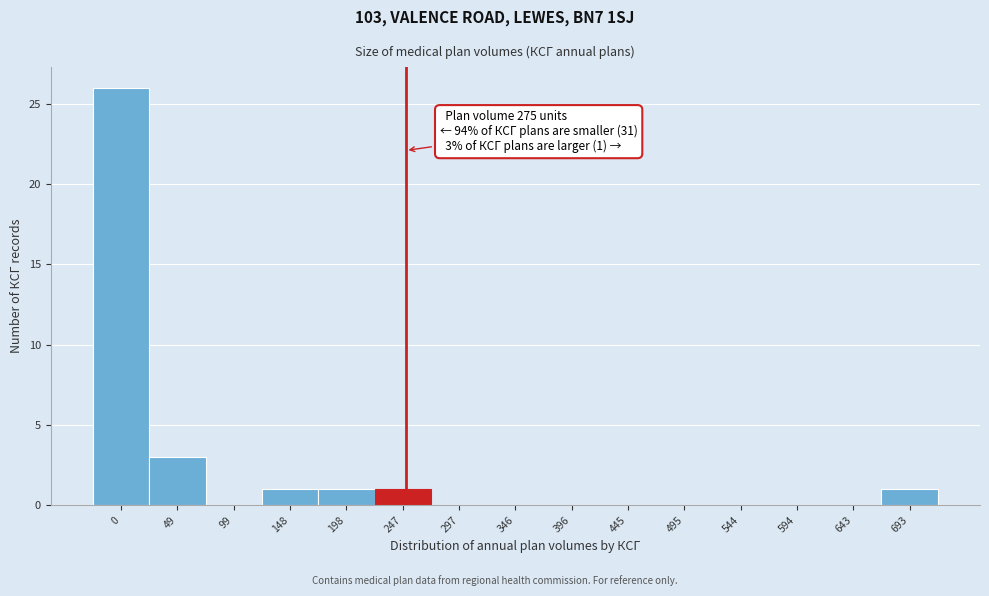

Reading left to right, extract all data points from this chart.

0=26	49=3	99=0	148=1	198=1	247=1	297=0	346=0	396=0	445=0	495=0	544=0	594=0	643=0	693=1